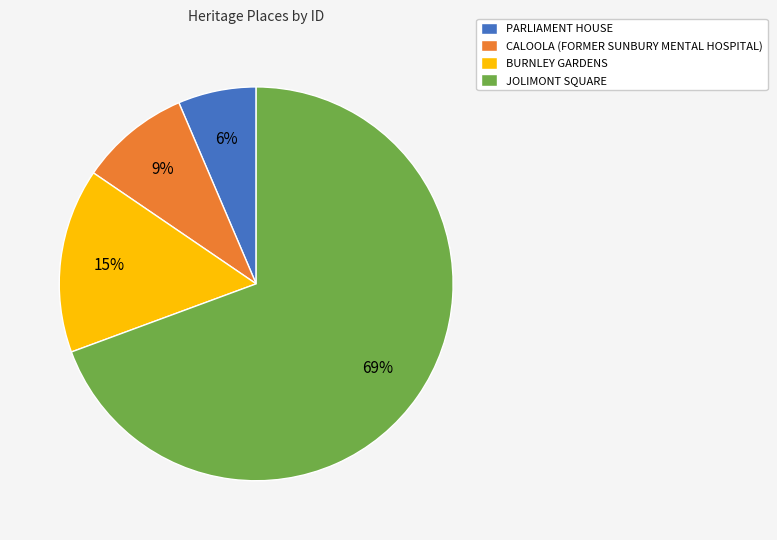

Is it true that BURNLEY GARDENS is 6% of the pie?

False